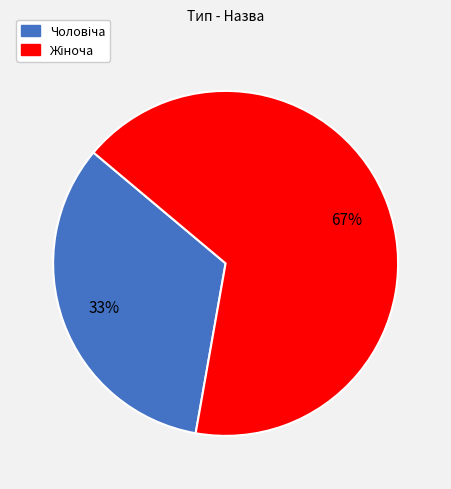

To the nearest percent, what is the average slice percentage?

50%